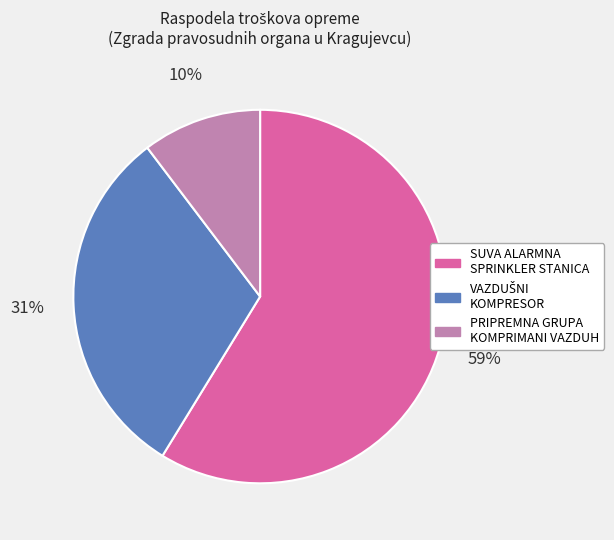

Is there any slice that represents more than half of the pie?

Yes